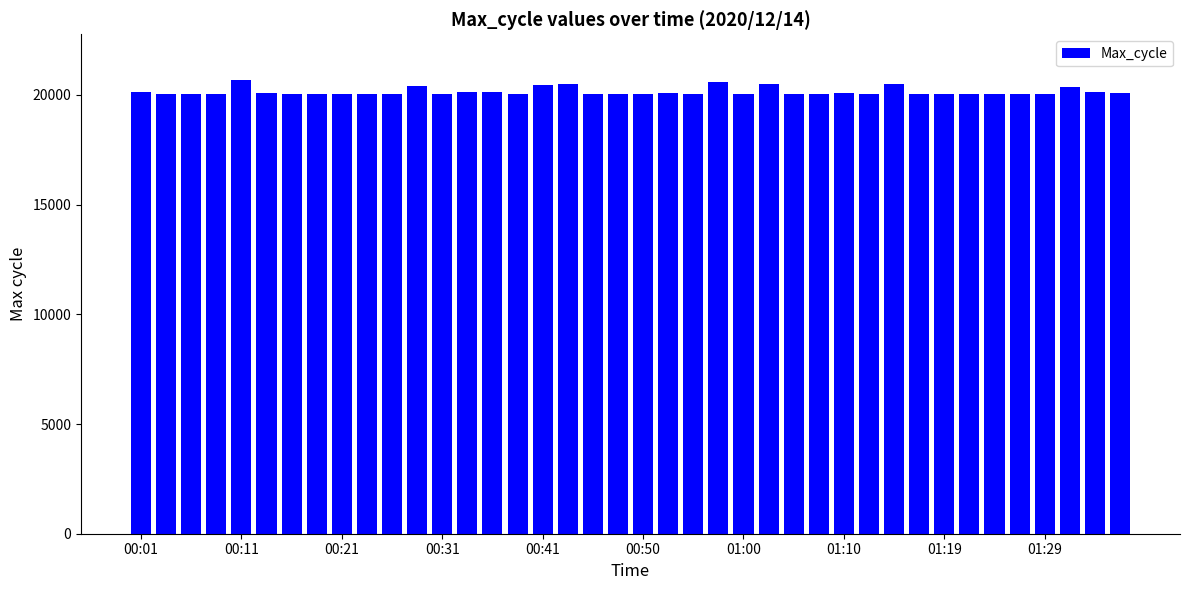

What is the difference between the maximum and minimum values?

671